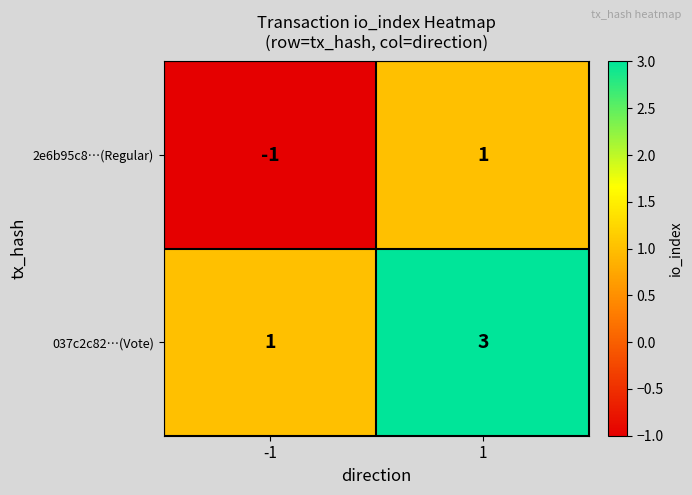

Reading left to right, transcribe all the data shown in this chart.

2e6b95c8…(Regular): -1	1
037c2c82…(Vote): 1	3